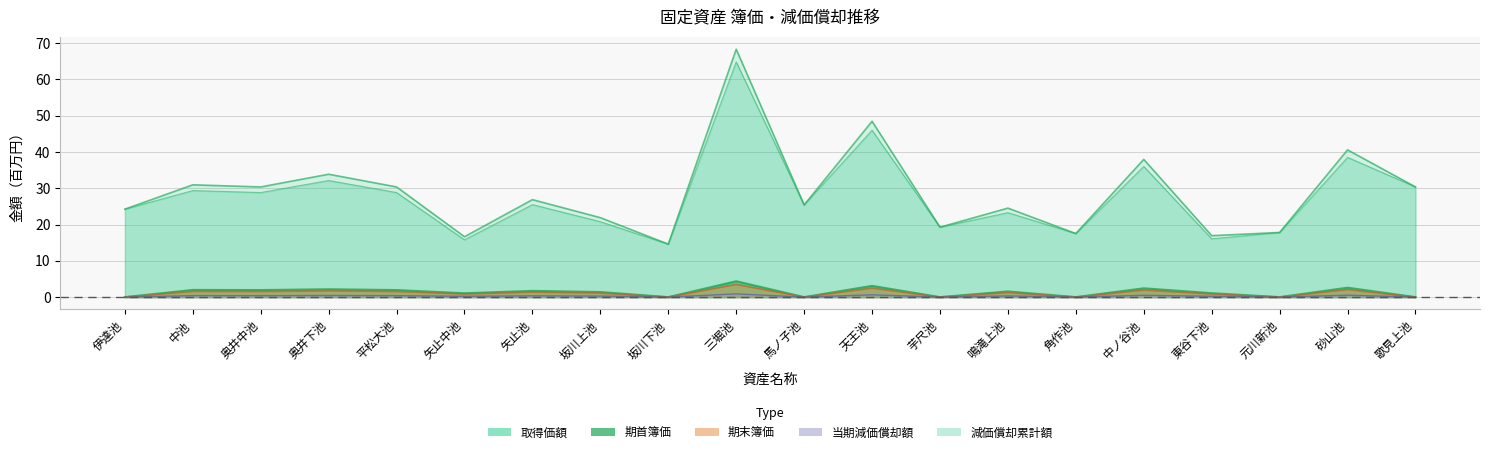

At how many categories does at least one series exceed 18?

15